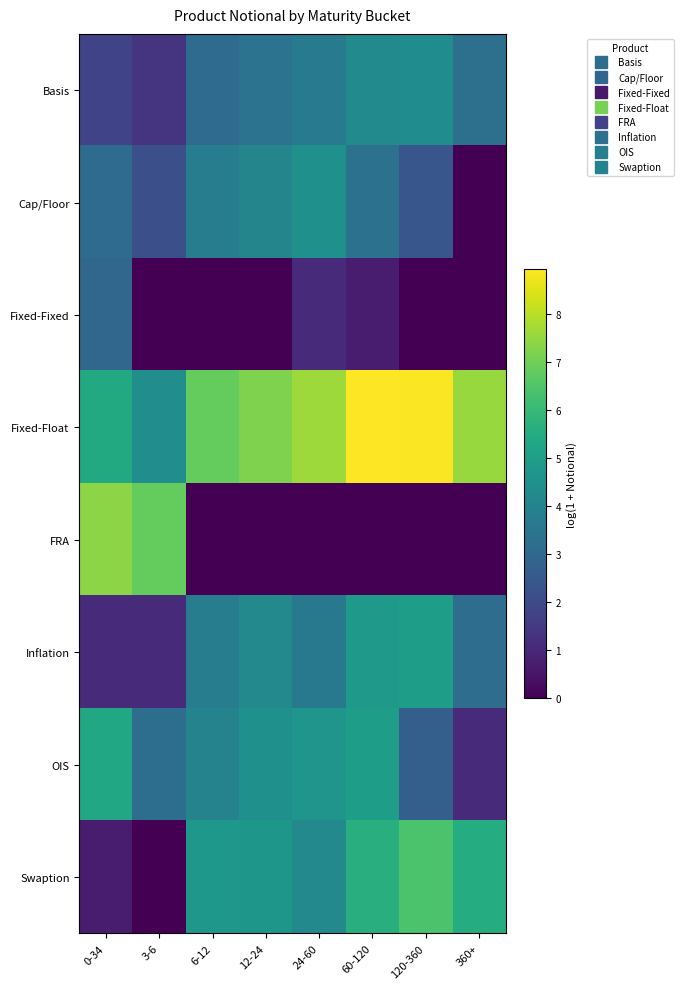

Reading right to left, extract all data points from this chart.

Basis: 360+=3.3	120-360=4.3	60-120=4.2	24-60=3.6	12-24=3.4	6-12=3.1	3-6=1.4	0-34=1.8
Cap/Floor: 360+=0.0	120-360=2.4	60-120=3.4	24-60=4.5	12-24=4.1	6-12=3.7	3-6=2.2	0-34=3.1
Fixed-Fixed: 360+=0.0	120-360=0.0	60-120=0.7	24-60=1.1	12-24=0.0	6-12=0.0	3-6=0.0	0-34=2.9
Fixed-Float: 360+=7.5	120-360=8.9	60-120=8.9	24-60=7.6	12-24=7.2	6-12=6.8	3-6=4.4	0-34=5.4
FRA: 360+=0.0	120-360=0.0	60-120=0.0	24-60=0.0	12-24=0.0	6-12=0.0	3-6=6.8	0-34=7.4
Inflation: 360+=3.2	120-360=5.0	60-120=4.8	24-60=3.6	12-24=4.2	6-12=3.8	3-6=1.1	0-34=1.1
OIS: 360+=1.1	120-360=2.7	60-120=5.0	24-60=4.6	12-24=4.5	6-12=4.0	3-6=3.2	0-34=5.3
Swaption: 360+=5.5	120-360=6.4	60-120=5.6	24-60=4.2	12-24=4.7	6-12=4.8	3-6=0.0	0-34=0.7